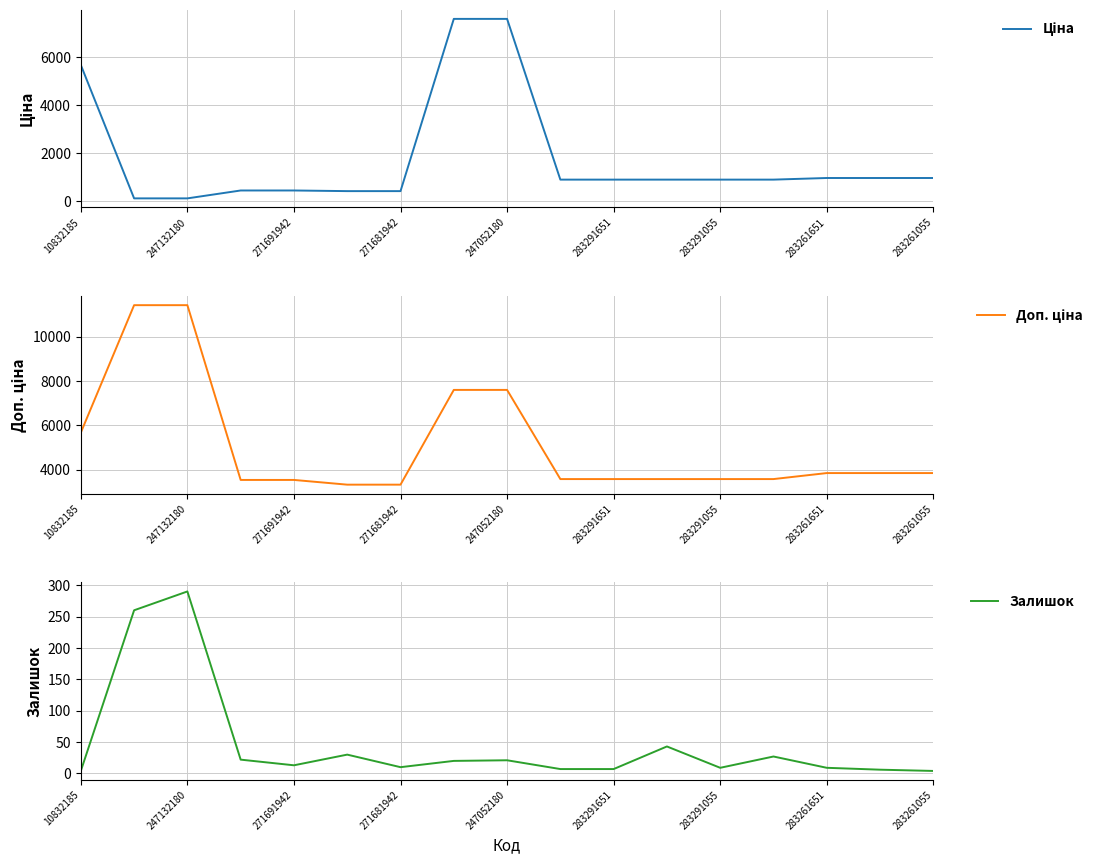

Is this an area chart (filled region under the line)?

No